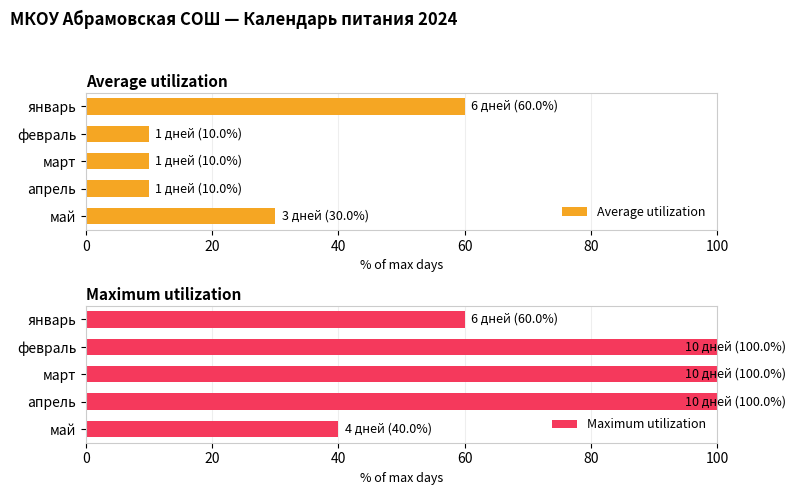

The value of Maximum utilization at февраль is 54. True or false?

False